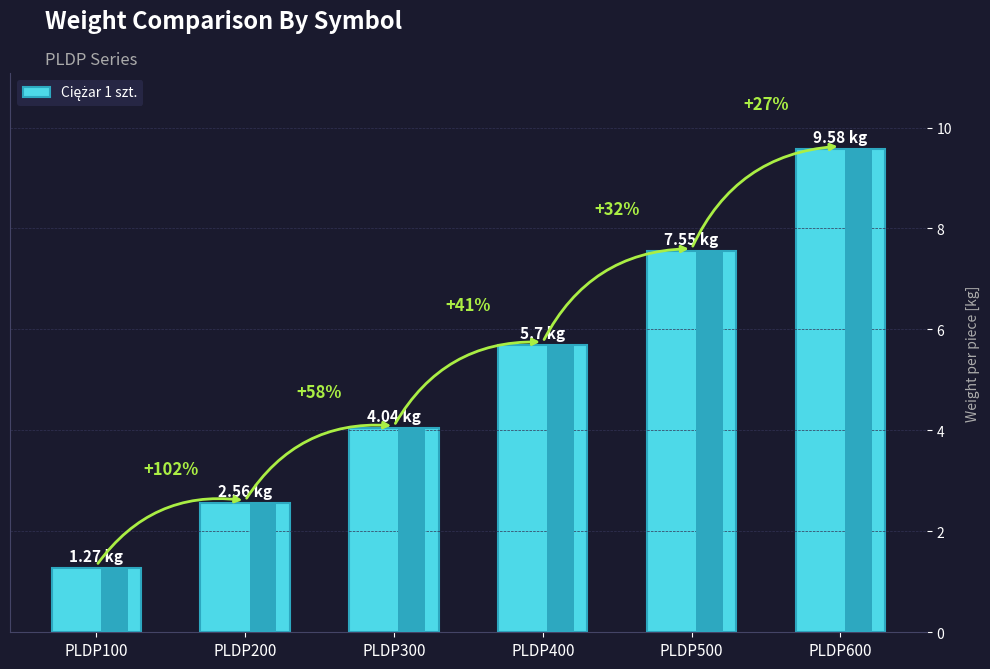

At which label does the data first exceed 5?

PLDP400